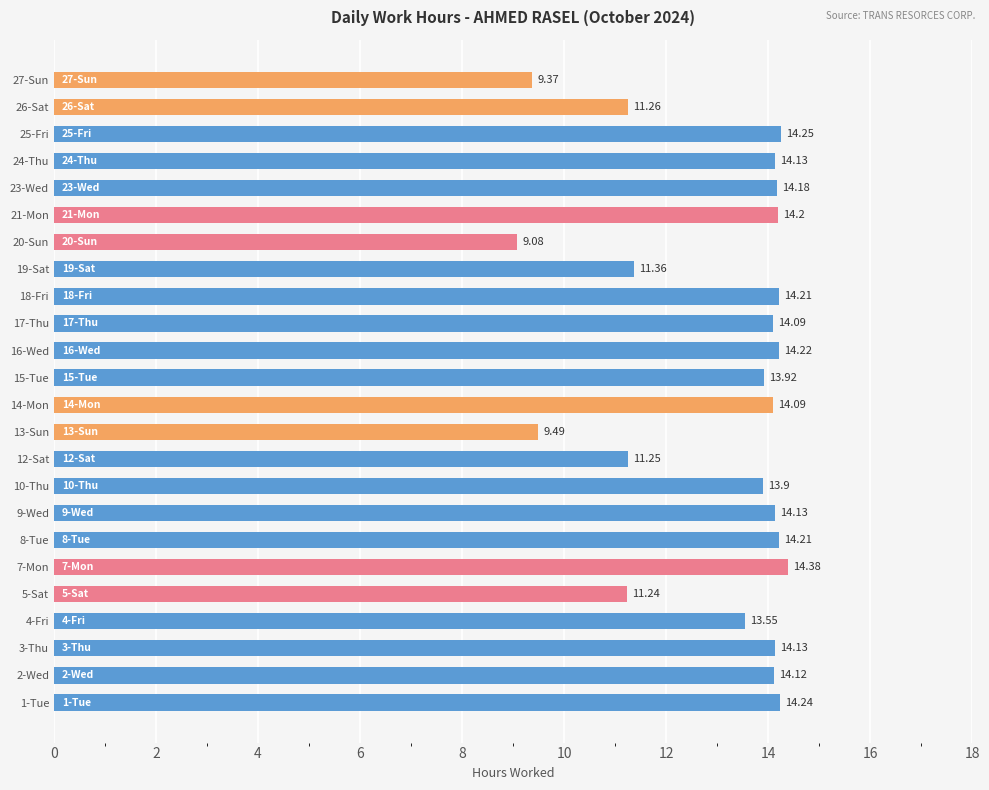

Count the number of categories in the chart.

24